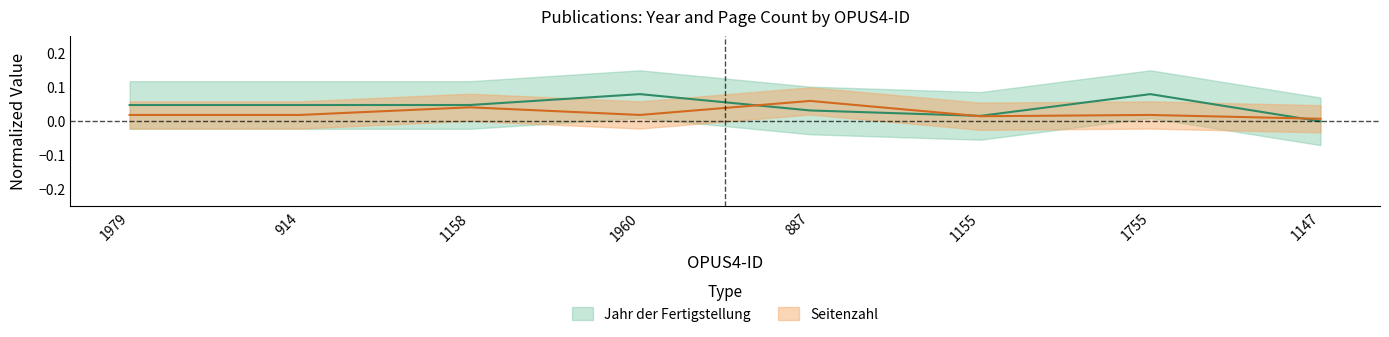

What is the label of the 5th point from the right?

1960